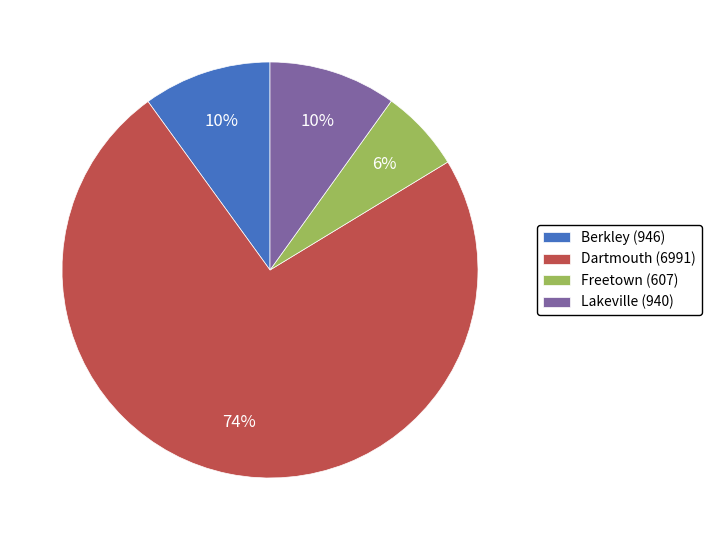

Which category has the smallest portion of the pie?

Freetown